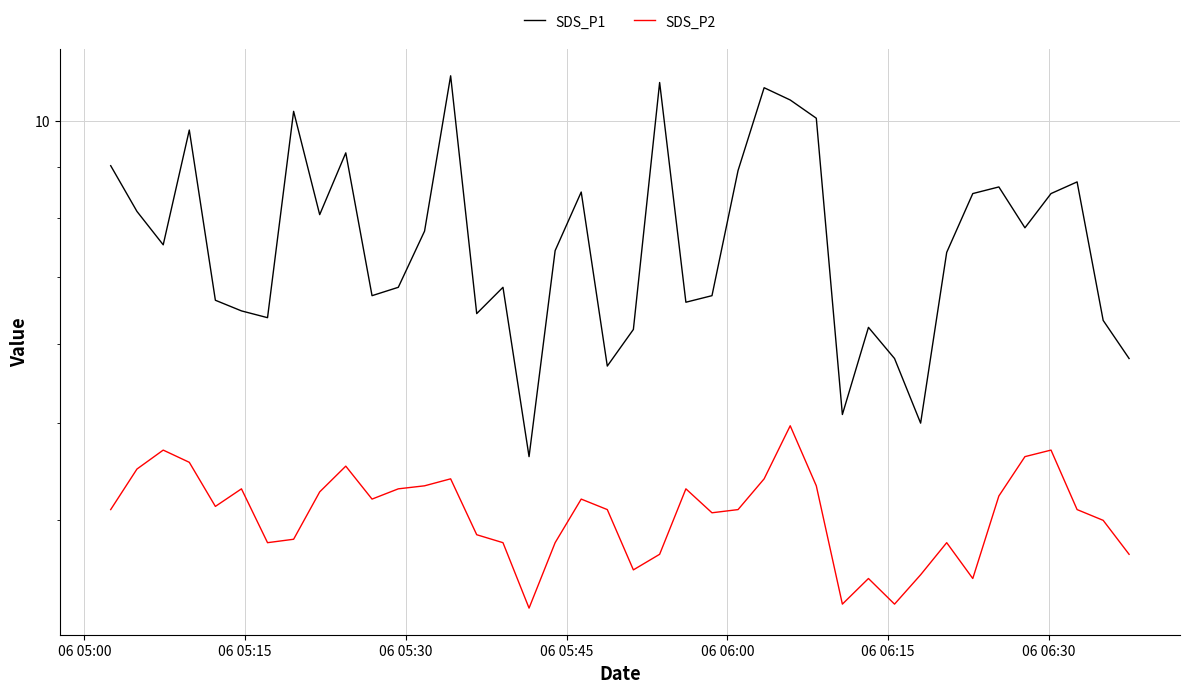

What are all the series names shown in the legend?

SDS_P1, SDS_P2